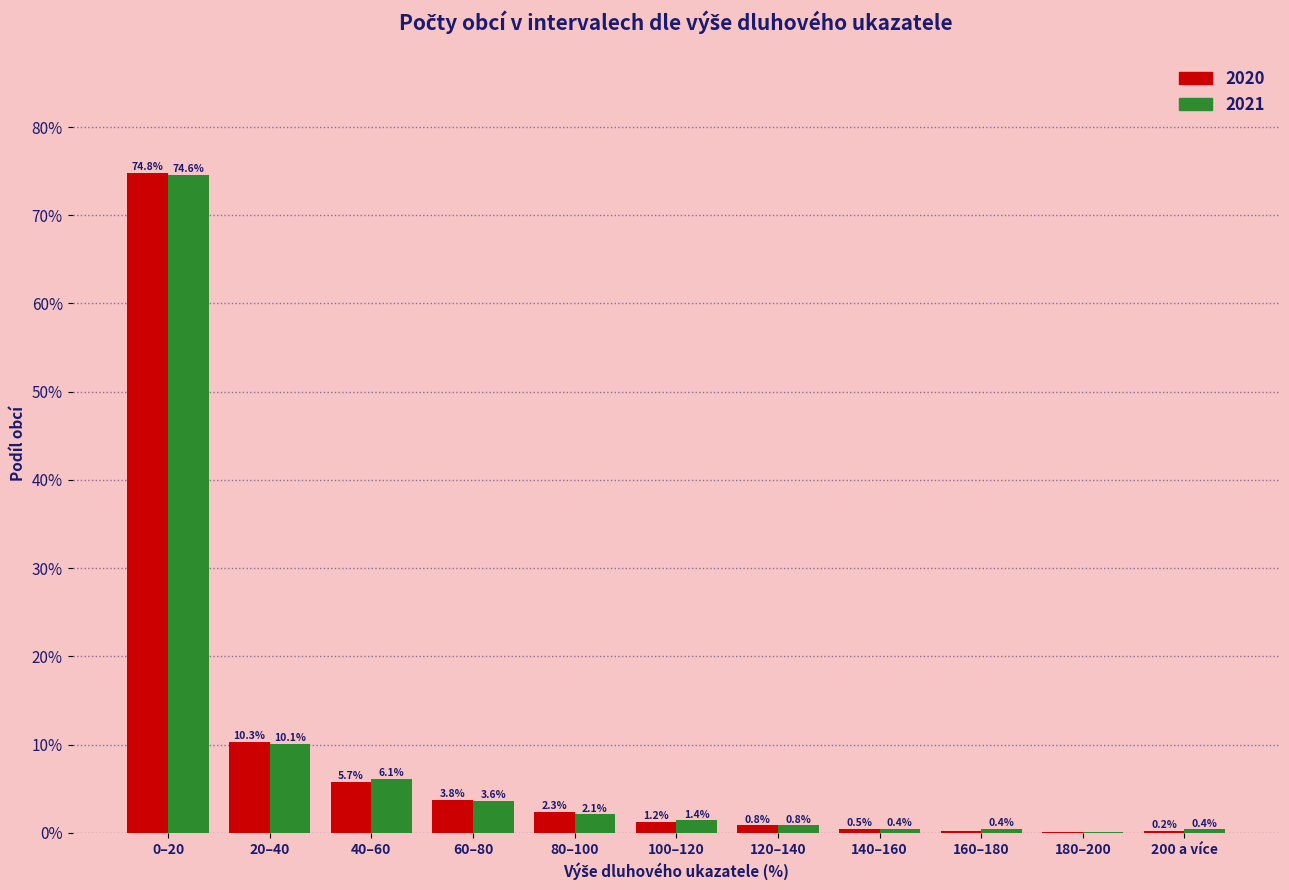

What are all the series names shown in the legend?

2020, 2021